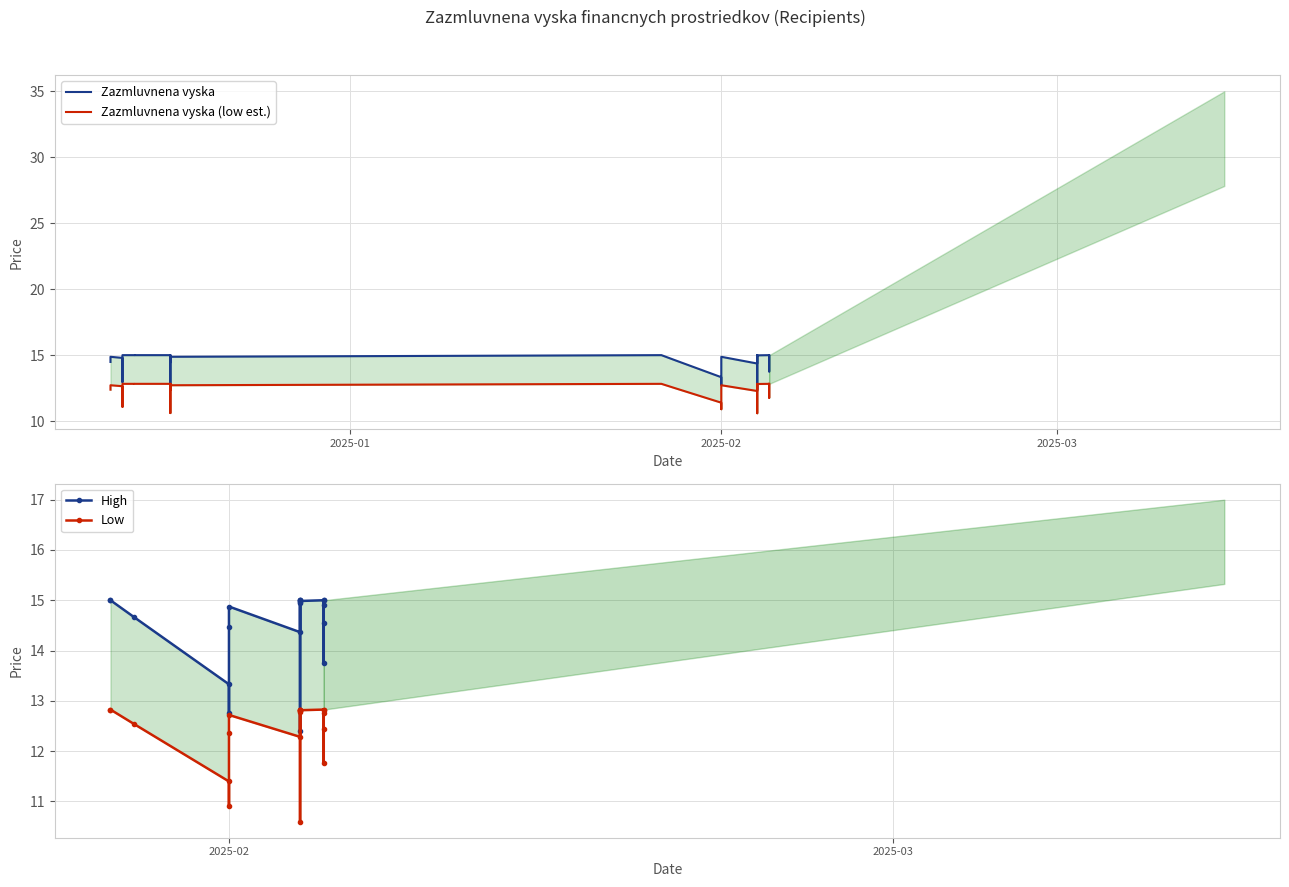

How many interior local peaks (higher than both neighbors) does the data have?

4